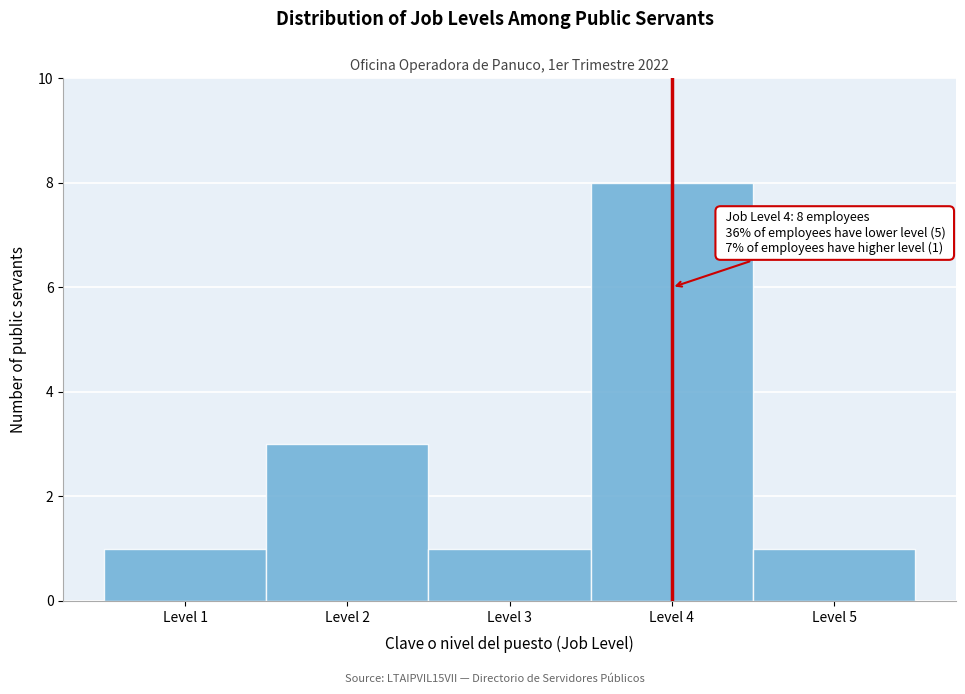

Over which range of the x-axis is the bar tallest?

3.5 to 4.5